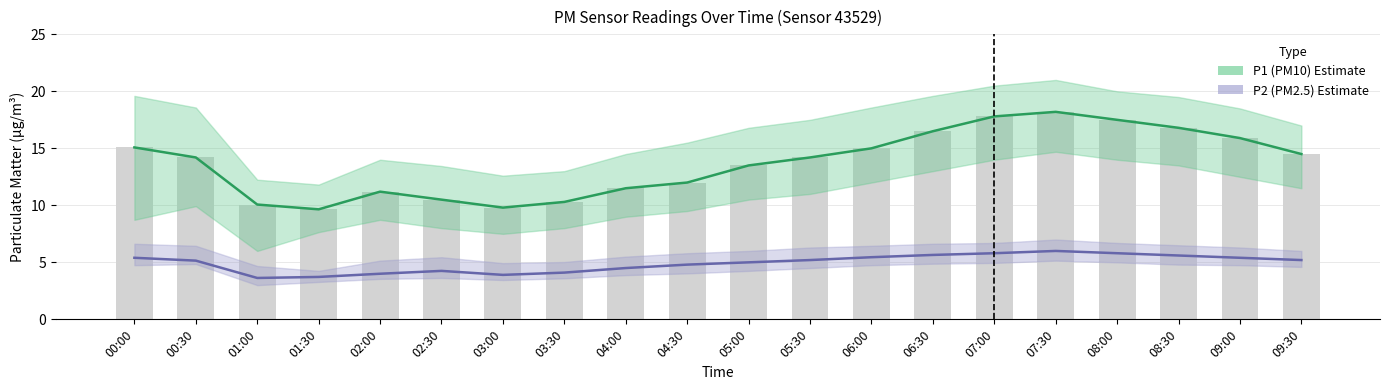

Are the bars grouped side by side (vs. stacked)?

Yes